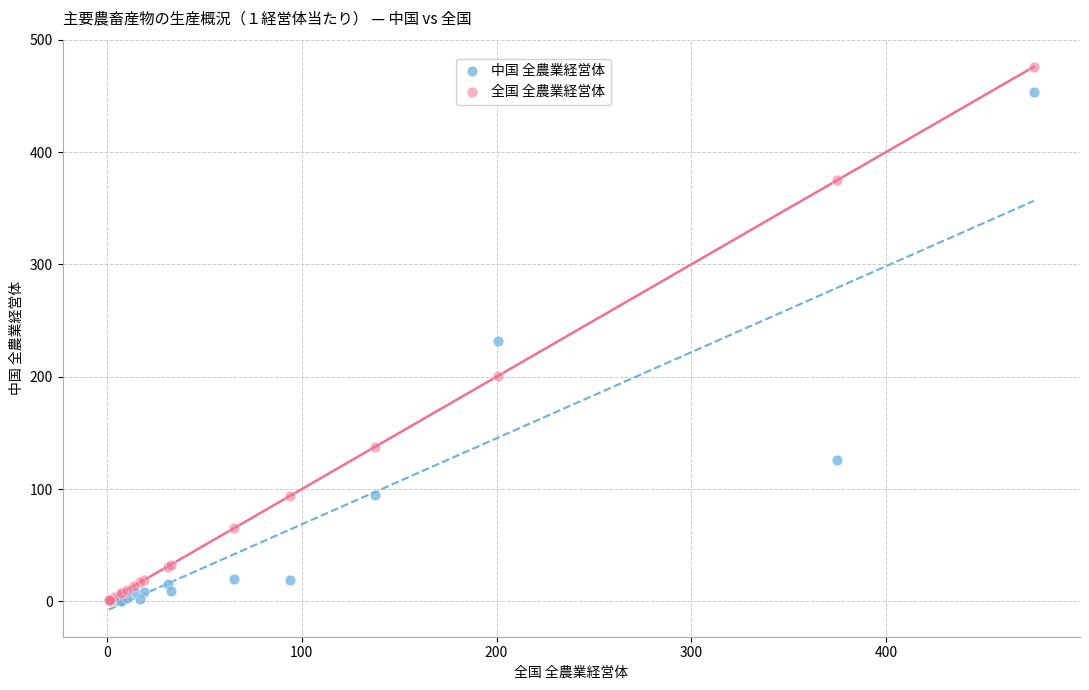

Which series has the largest Y range (max minus min)?

全国 全農業経営体